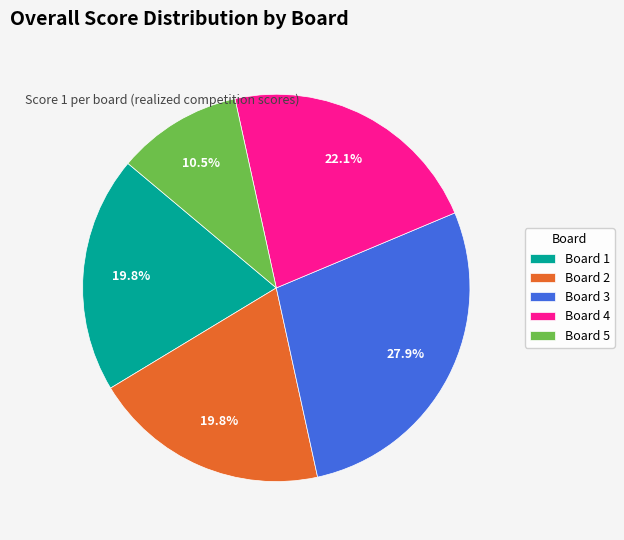

To the nearest percent, what is the difference between the largest and smallest slice percentages?

17%